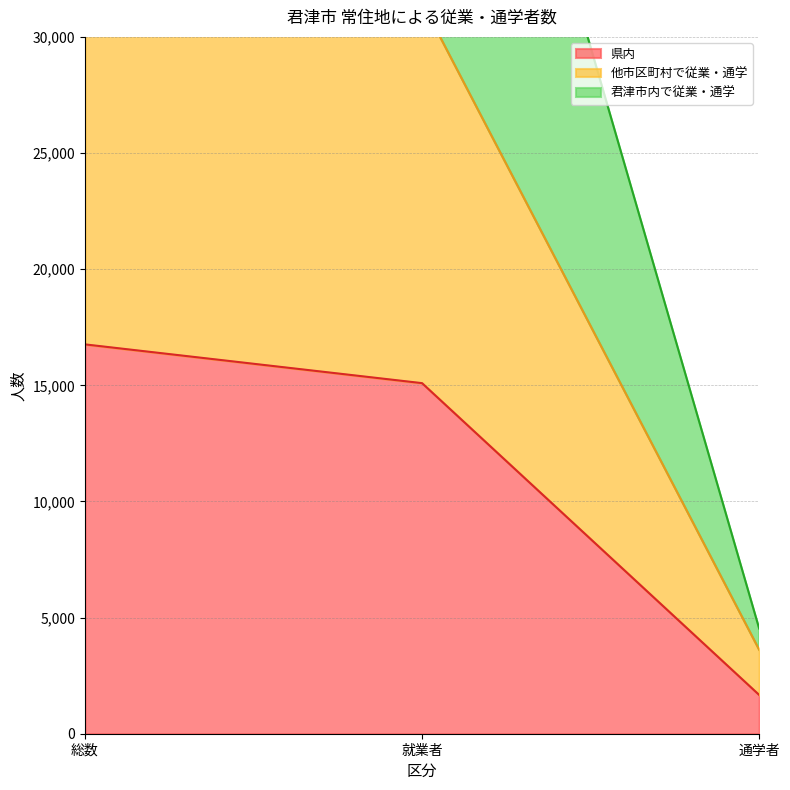

What is the difference between the highest and lowest values at 通学者?

2859